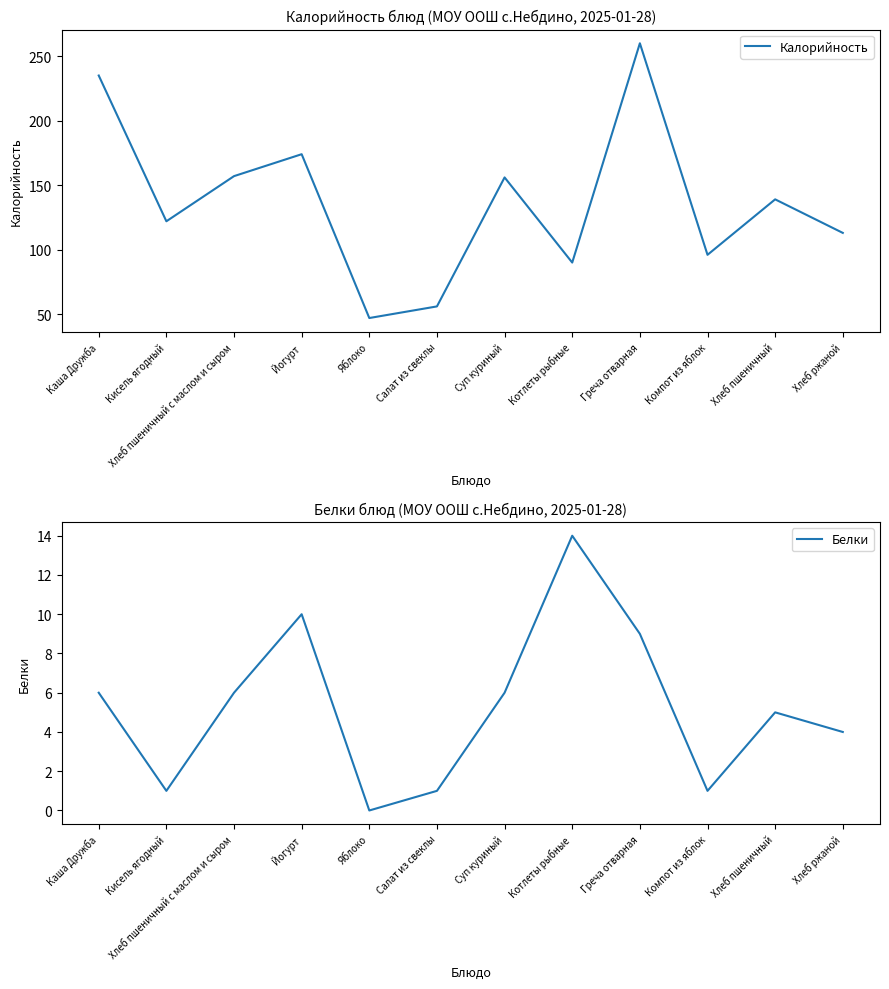

What are all the series names shown in the legend?

Калорийность, Белки